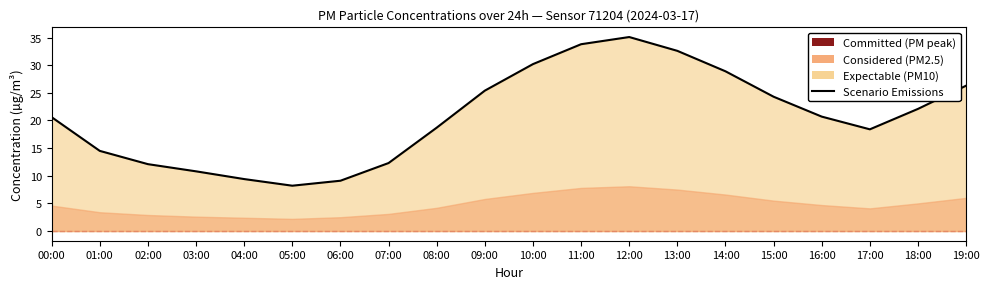

How many data points does each series have?

20